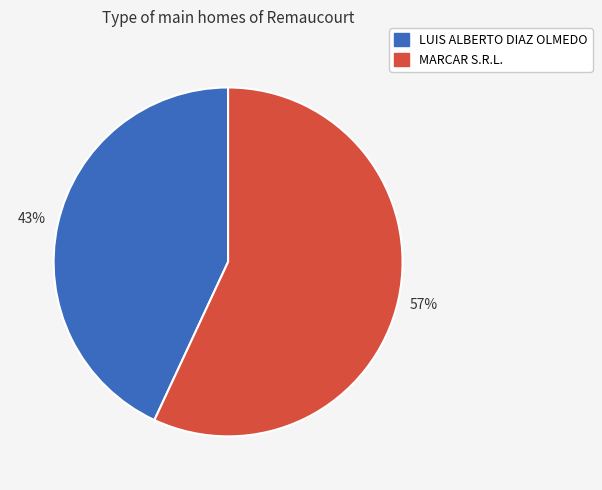

Is it true that LUIS ALBERTO DIAZ OLMEDO is 43% of the pie?

True